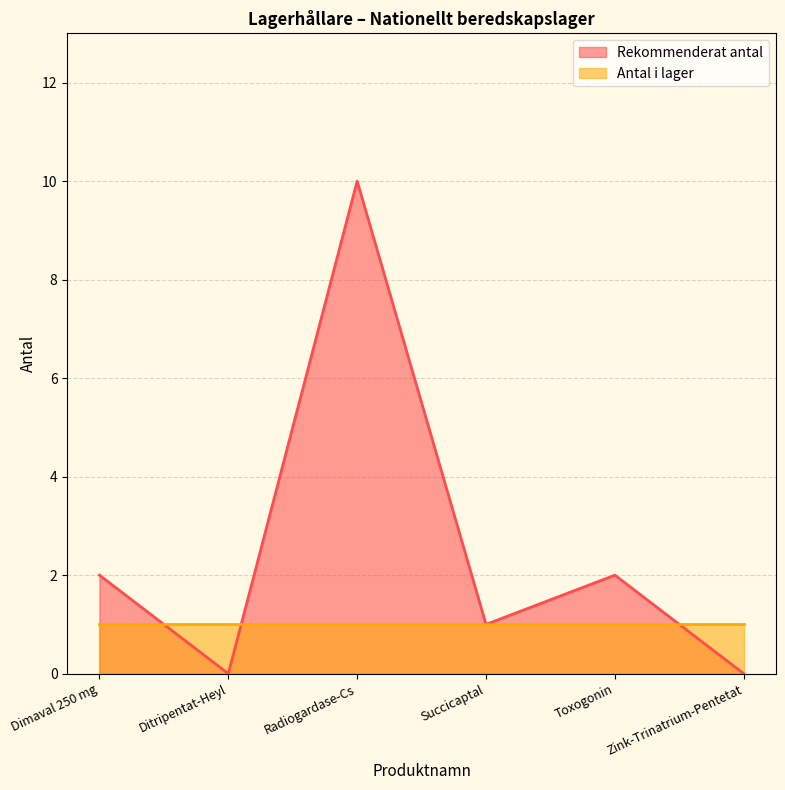

Does the chart have visible grid lines?

Yes